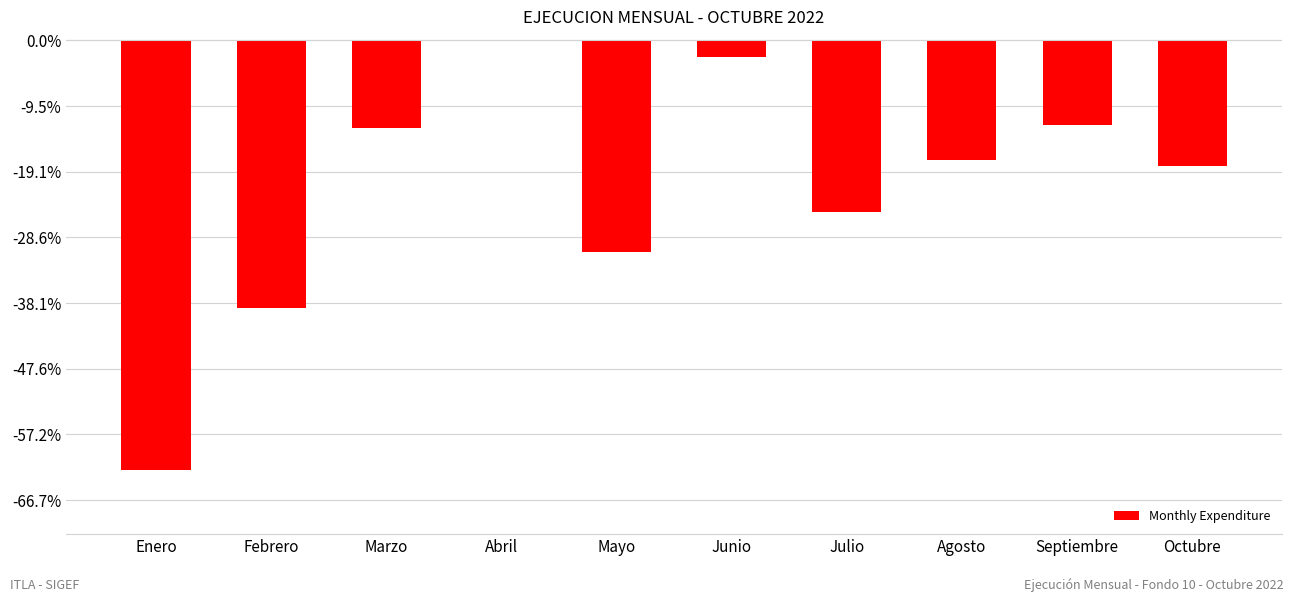

Reading right to left, list all the values displayed in this chart.

-9593755.0	-6443710.7	-9094161.0	-13031550.1	-1284886.9	-16139950.6	0.0	-6644346.5	-20389497.9	-32689797.1